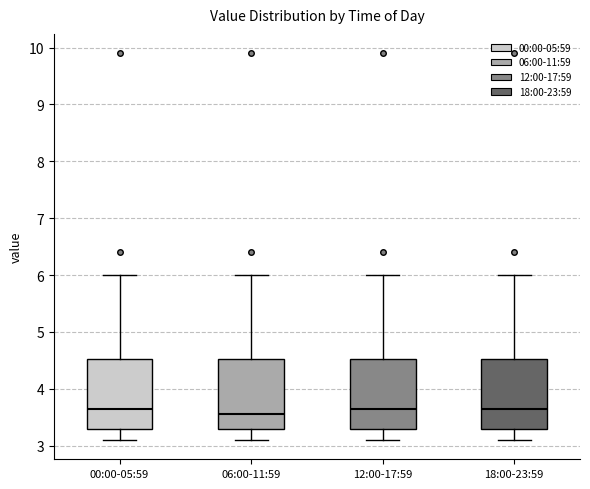

Reading left to right, transcribe this box plot: for each box, give where its median line is, the range the box spans, and where its two whiskers end, as read against the y-axis. The values are not printed on the chart, so give them approximately, as read against the axis.

00:00-05:59: median 3.7, box 3.3 to 4.5, whiskers 3.1 to 6.0
06:00-11:59: median 3.6, box 3.3 to 4.5, whiskers 3.1 to 6.0
12:00-17:59: median 3.7, box 3.3 to 4.5, whiskers 3.1 to 6.0
18:00-23:59: median 3.7, box 3.3 to 4.5, whiskers 3.1 to 6.0